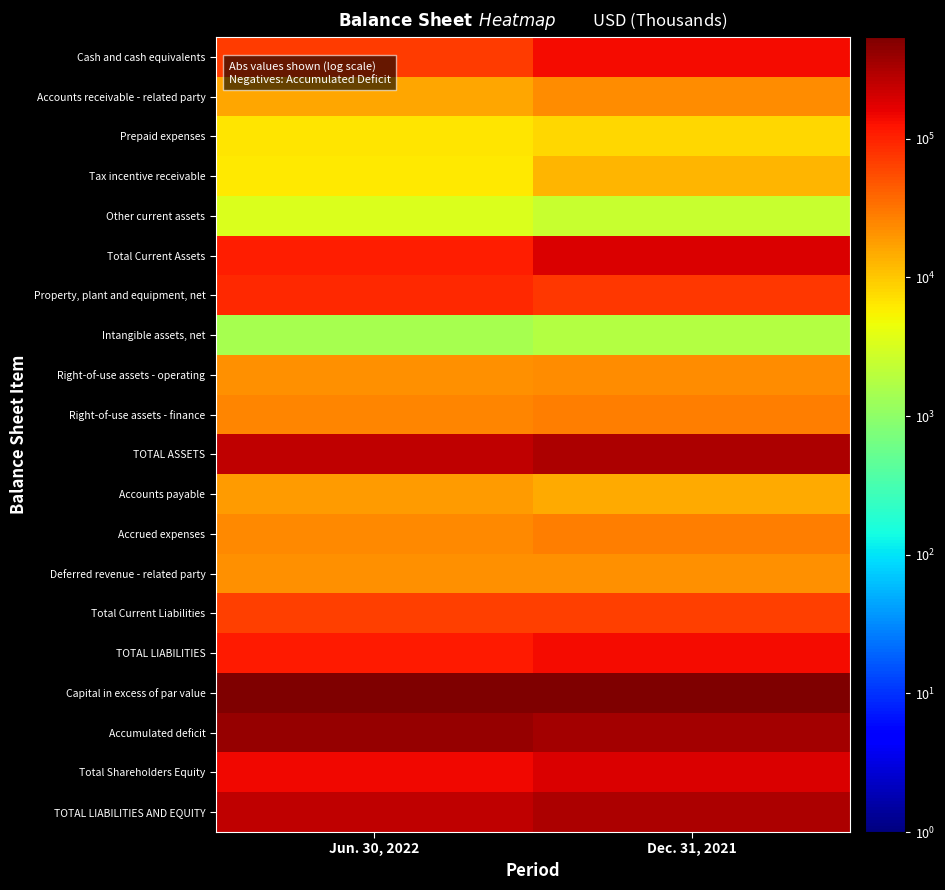

How many series are shown in this chart?

20